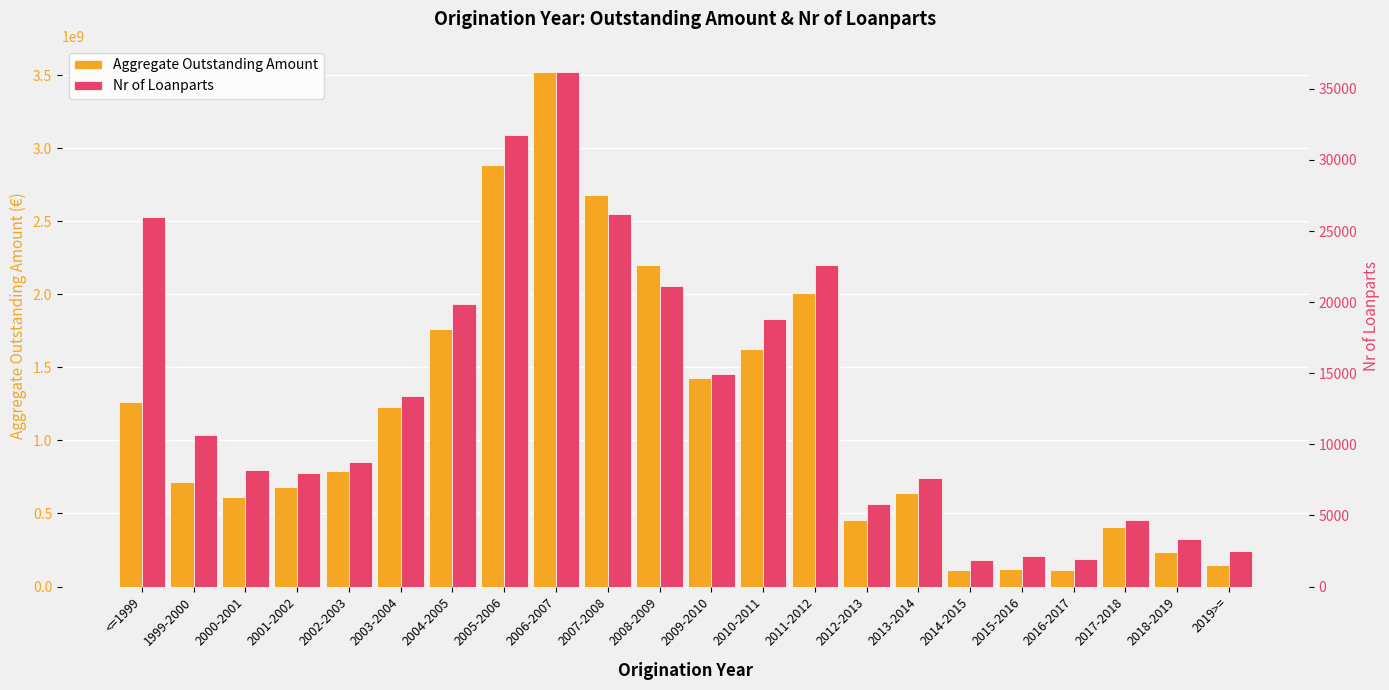

The value of Aggregate Outstanding Amount at 2013-2014 is 207885287.1. True or false?

False